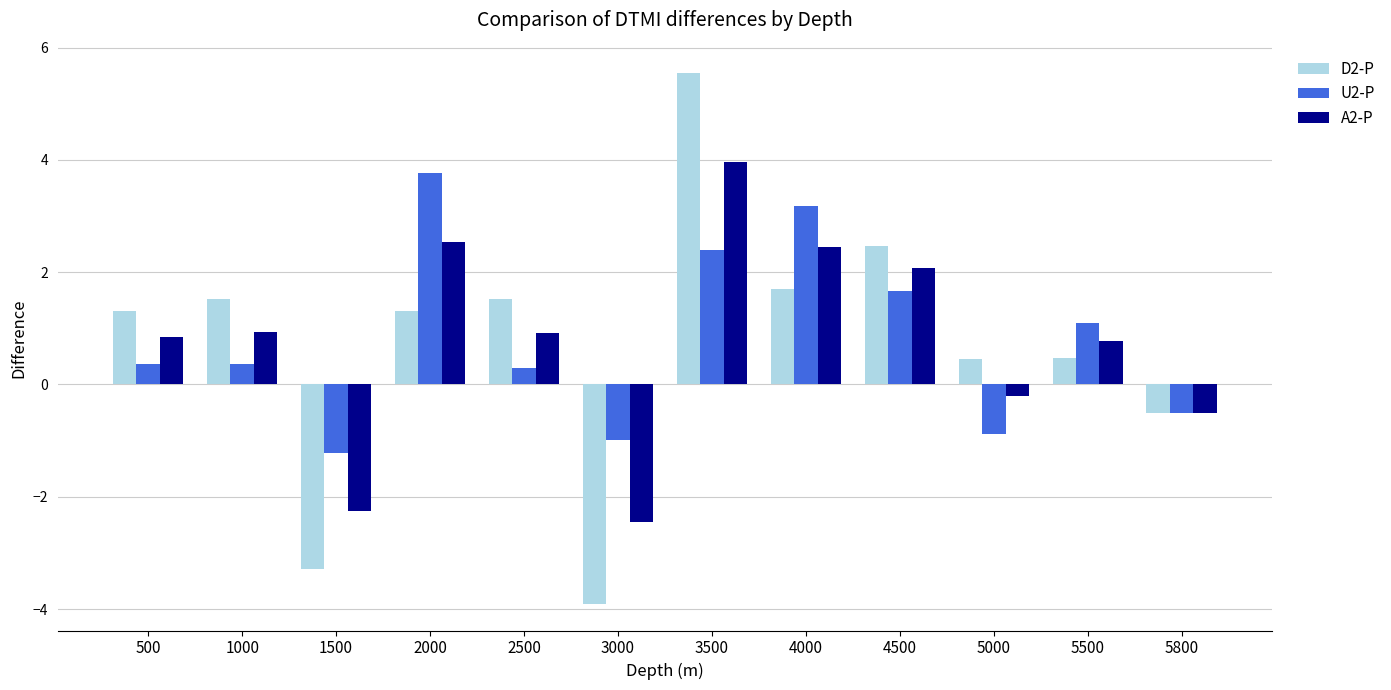

The value of U2-P at 5800 is -0.5. True or false?

True